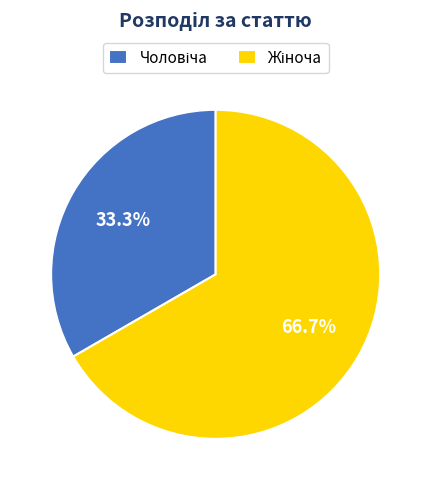

Does any single category account for the majority?

Yes